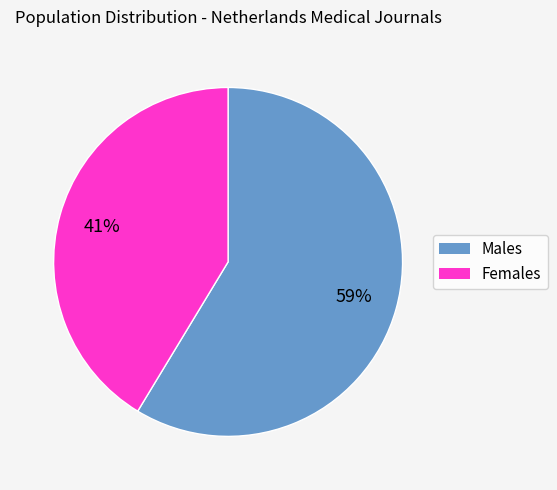

Is there a majority slice in this chart?

Yes